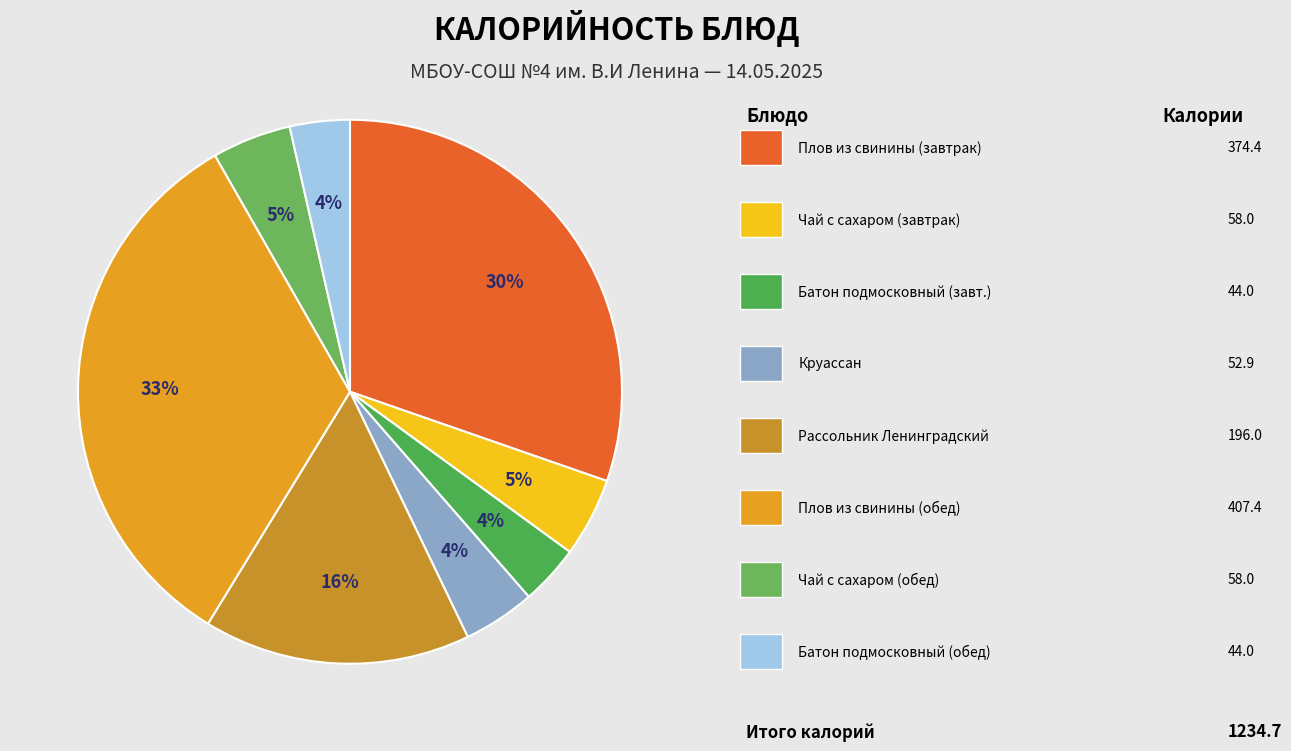

Count the number of slices in the pie.

8